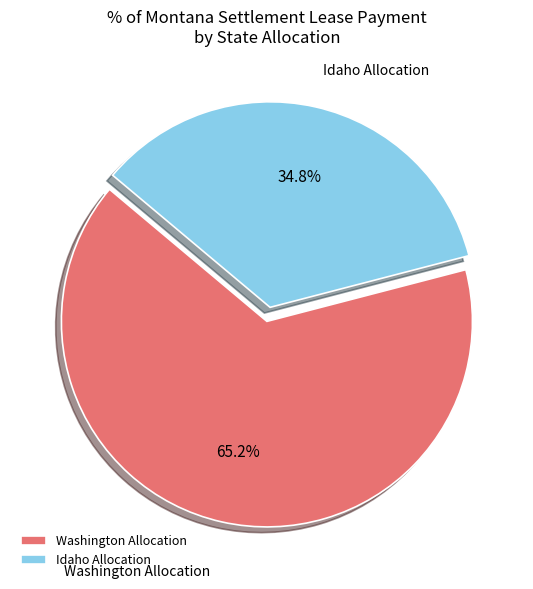

Which has a higher value, Idaho Allocation or Washington Allocation?

Washington Allocation